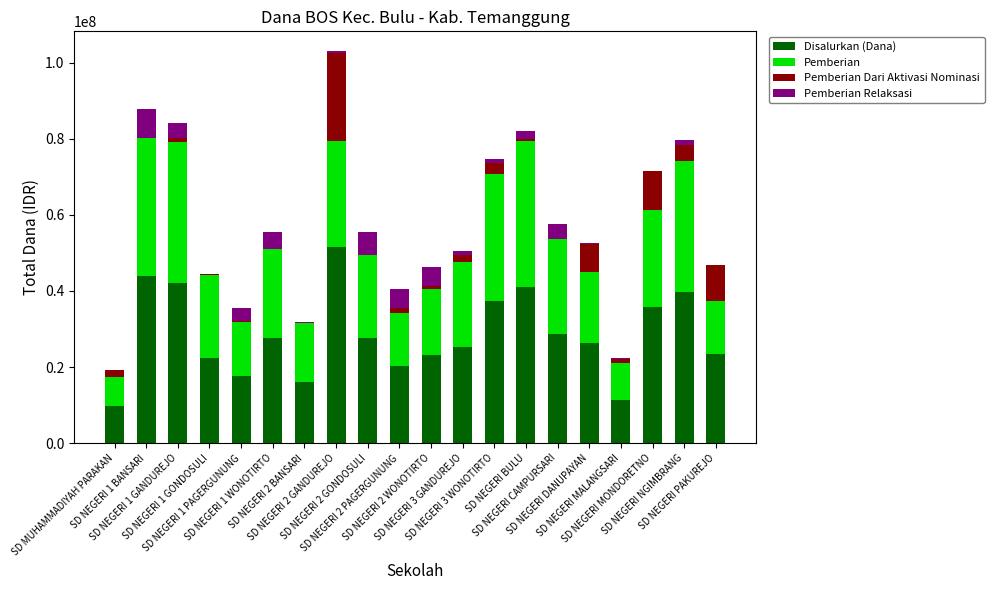

What is the highest value of the Disalurkan (Dana) series?

51525000